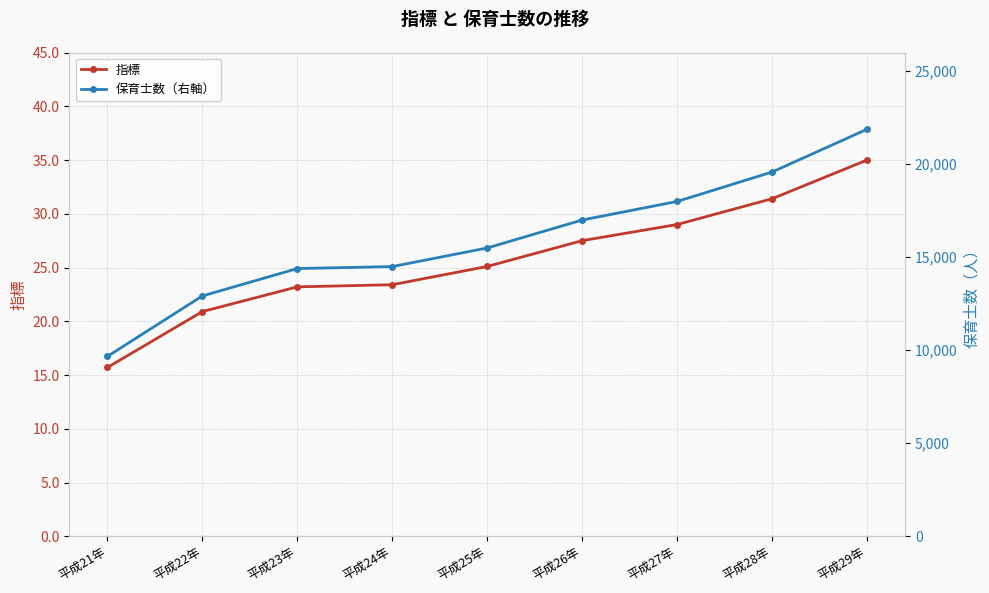

What value does the 保育士数（右軸） series have at 平成26年?

16998.0